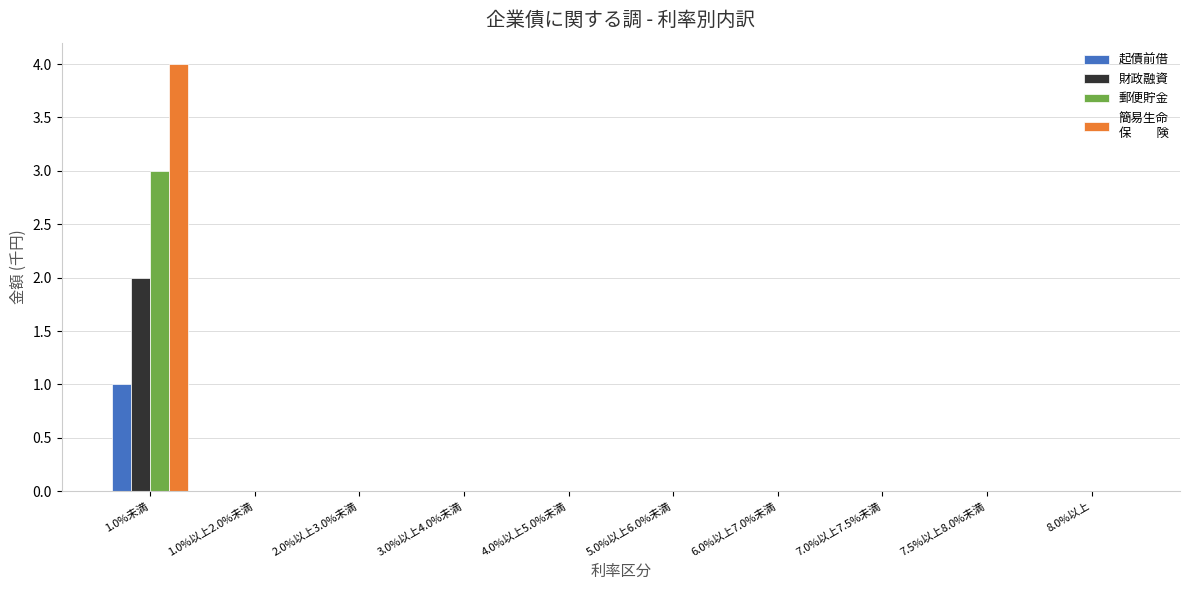

At which category is the sum across all series the highest?

1.0%未満